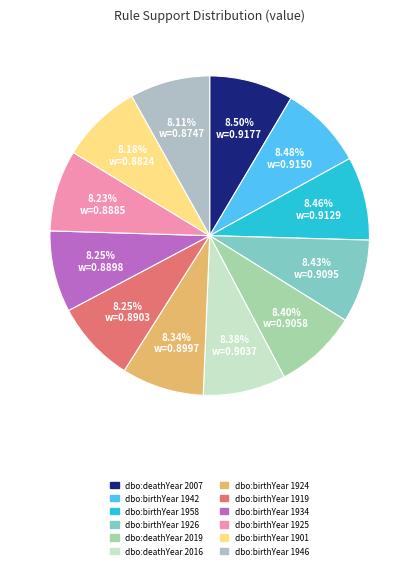

True or false: dbo:birthYear 1946 accounts for 1% of the total.

False